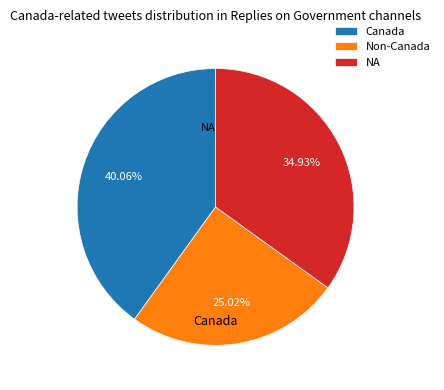

Is there a majority slice in this chart?

No